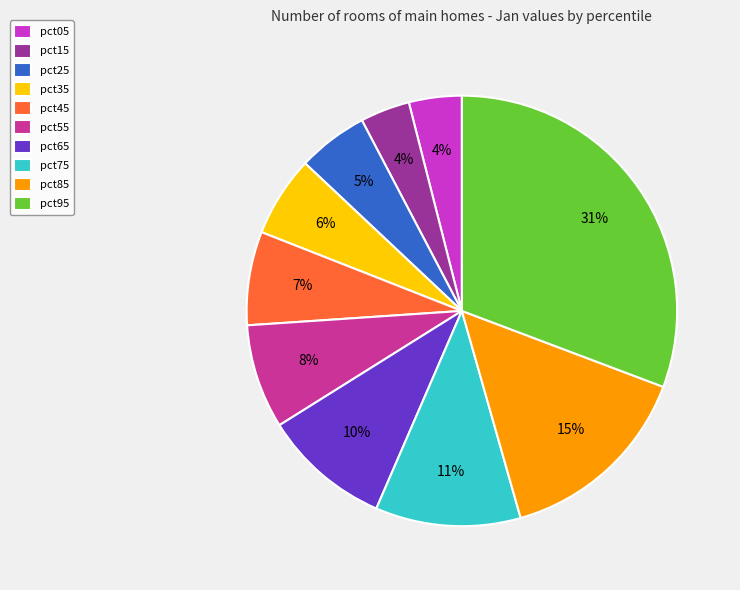

Does pct95 represent more than half of the total?

No